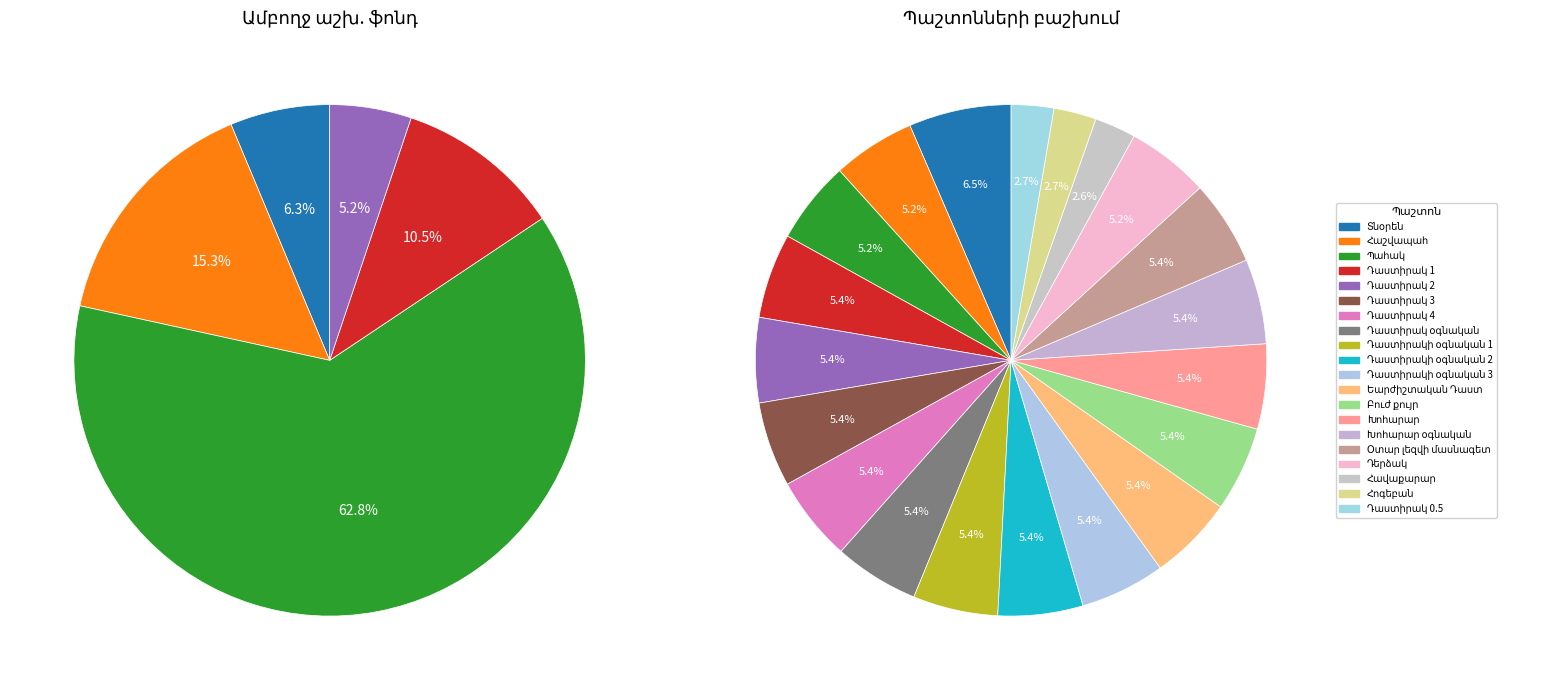

To the nearest percent, what is the combined percentage of Դաստիրակի օգնական 3 and Եարժիշտական Դաստ?

11%